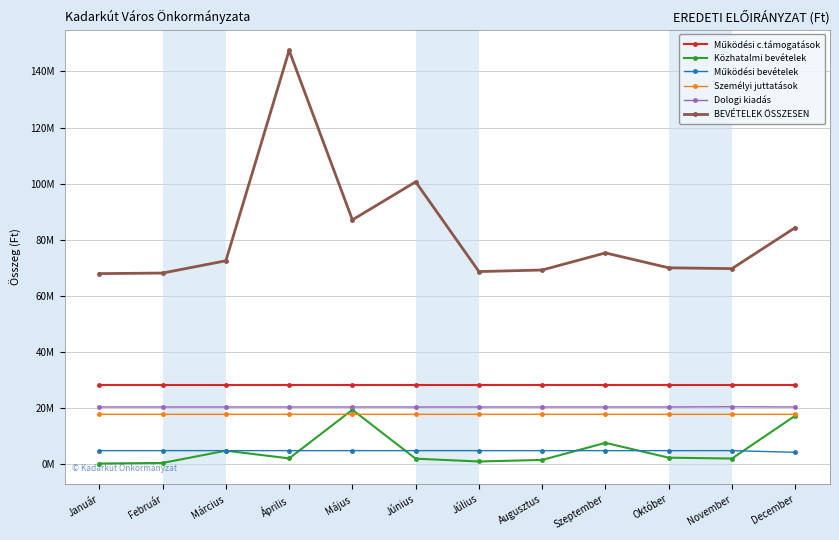

Is this an area chart (filled region under the line)?

No